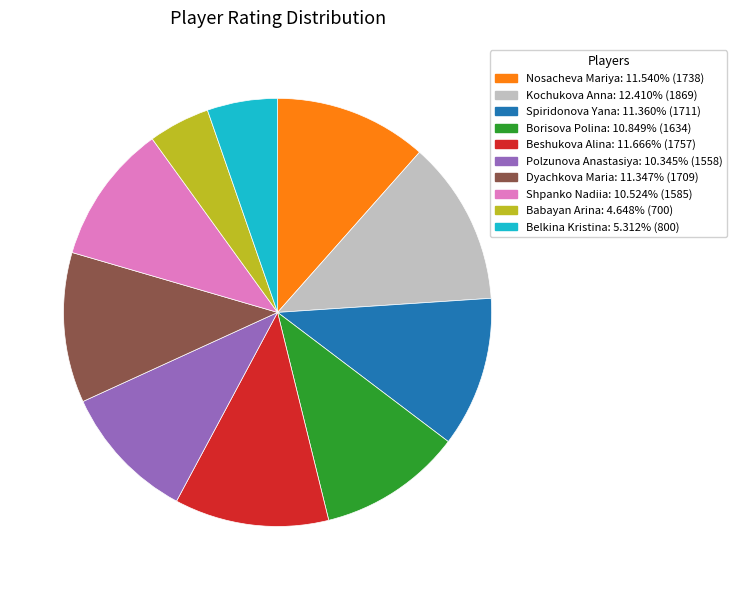

Is there a majority slice in this chart?

No